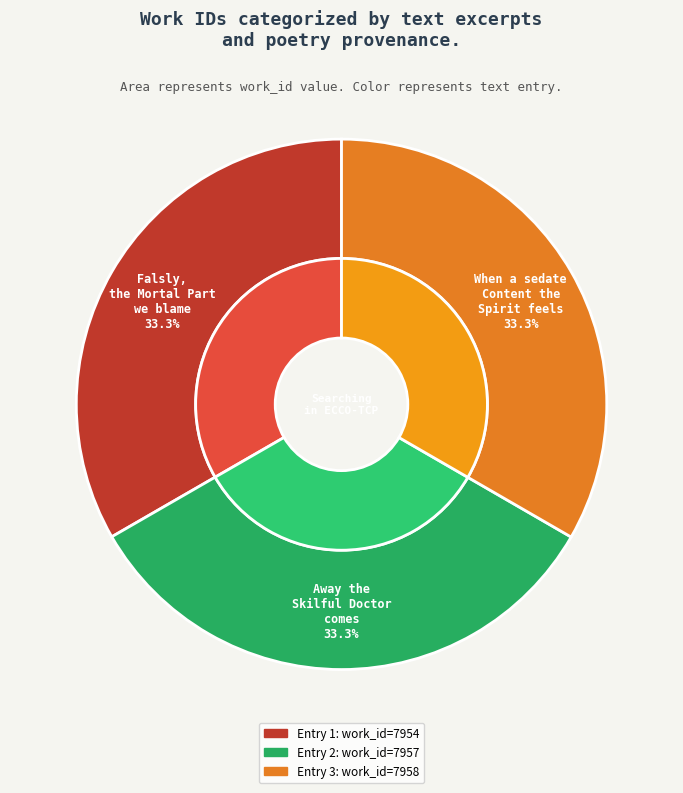

The When a sedate Content the Spirit feels slice represents 33% of the pie. True or false?

True